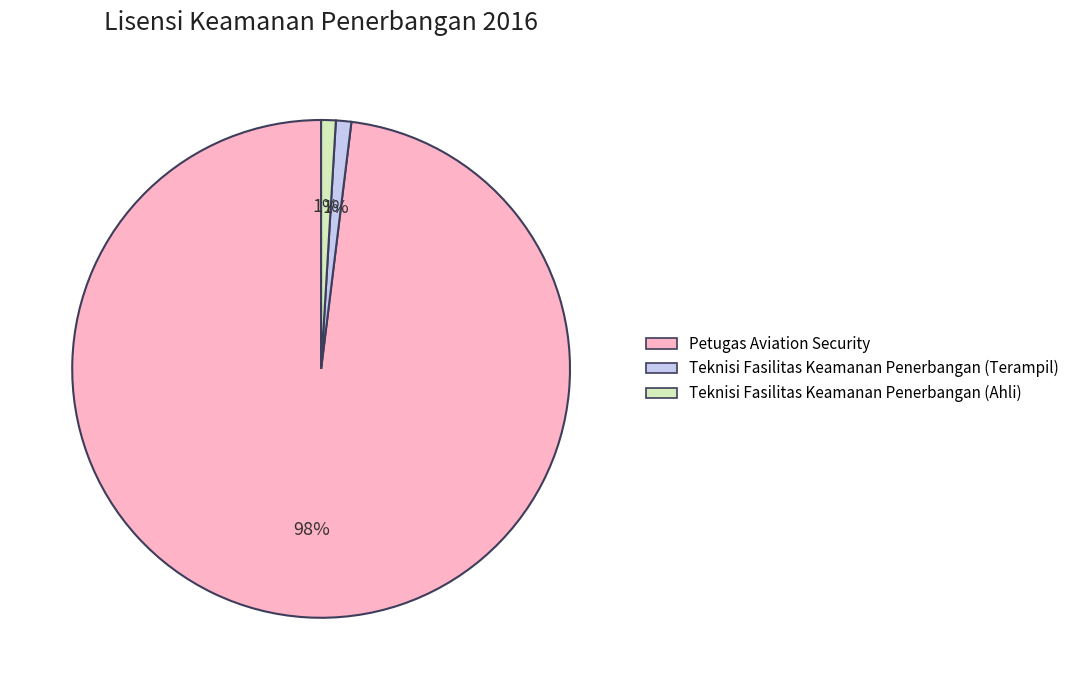

How many slices are in this pie chart?

3